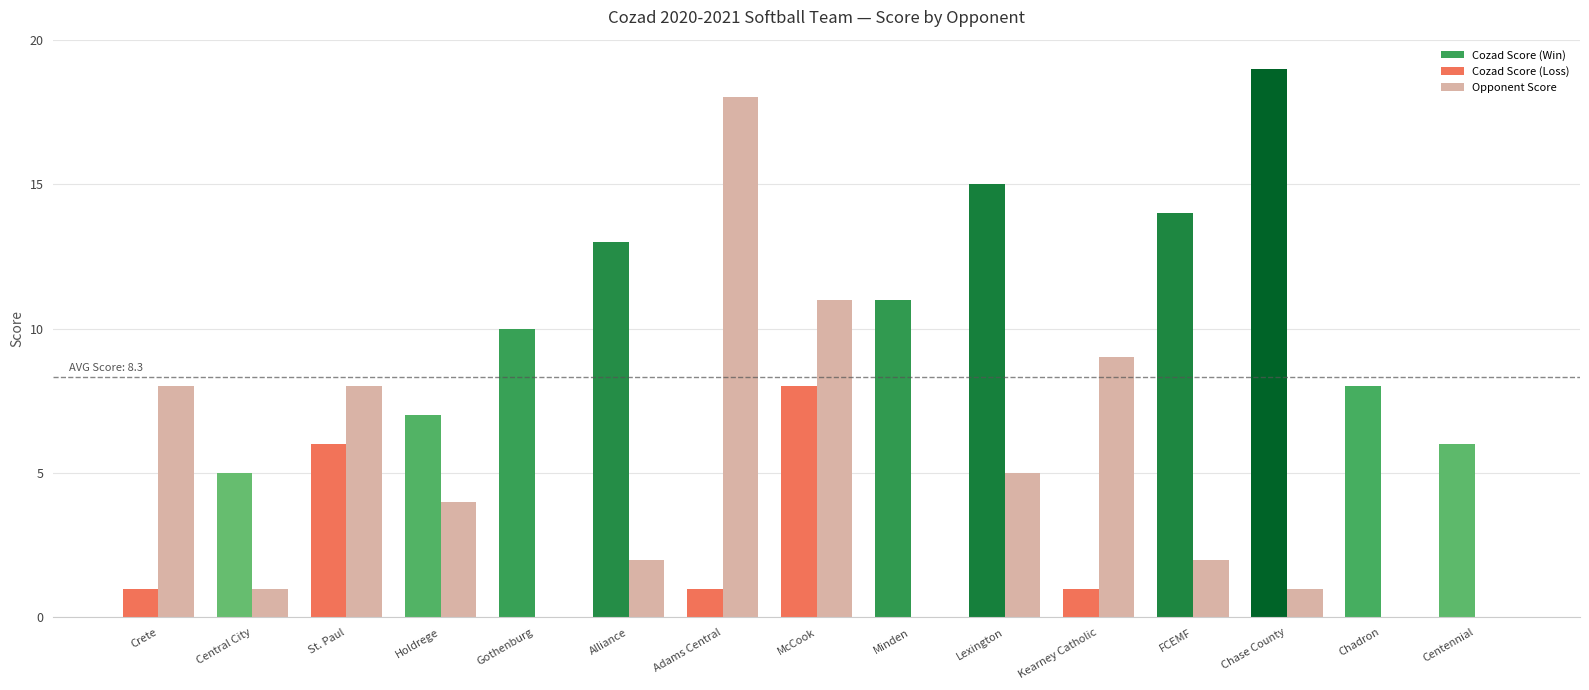

At which label does Cozad Score reach its peak?

Chase County